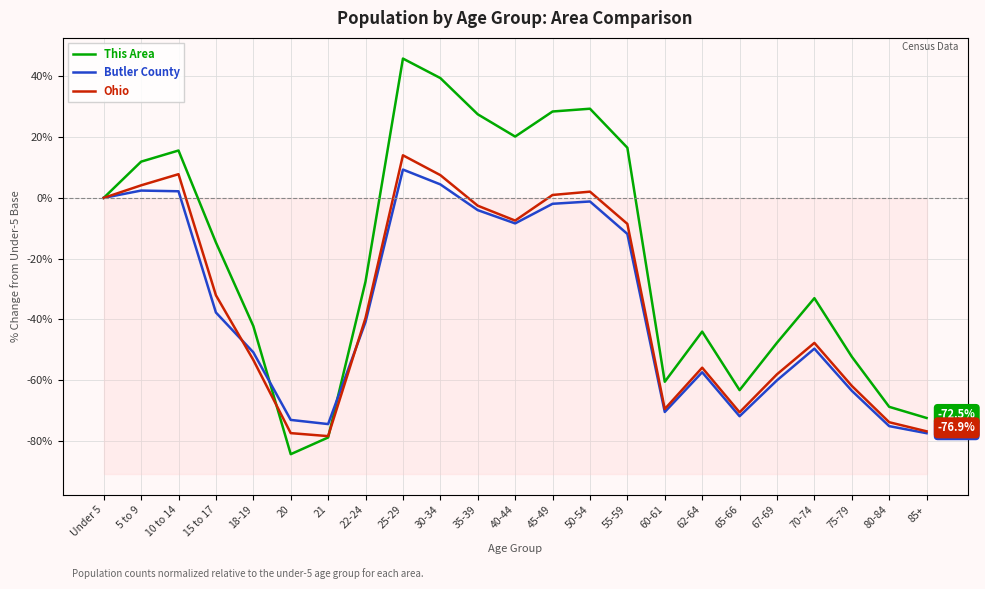

What is the difference between the second highest and second lowest values in the Butler County series?

79.6